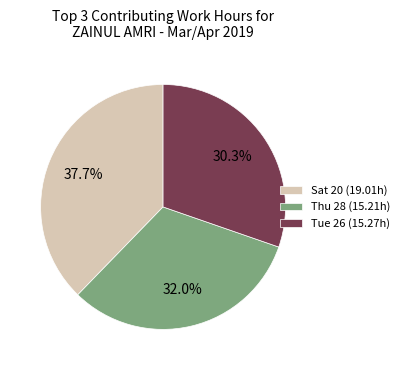

Do Fri 12 and Sat 30 together represent more than half of the pie?

No